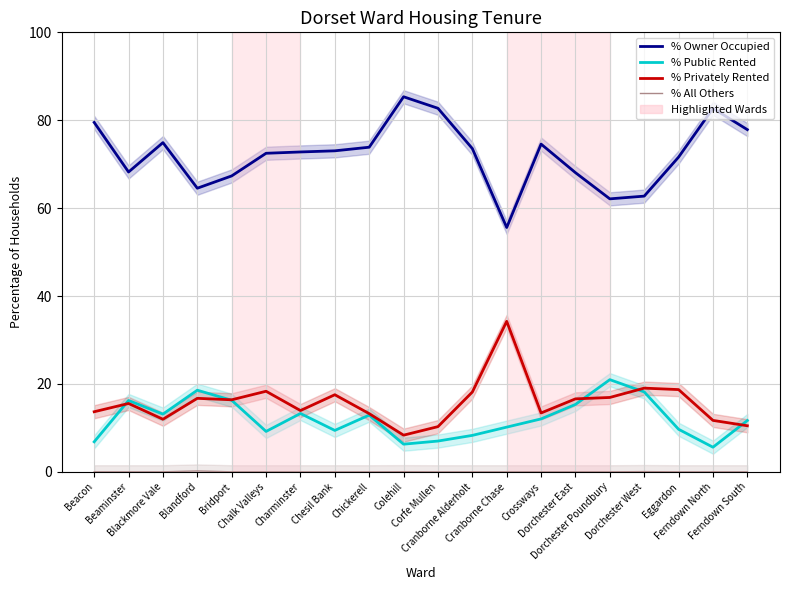

Which series changed the most between Bridport and Crossways?

% Owner Occupied